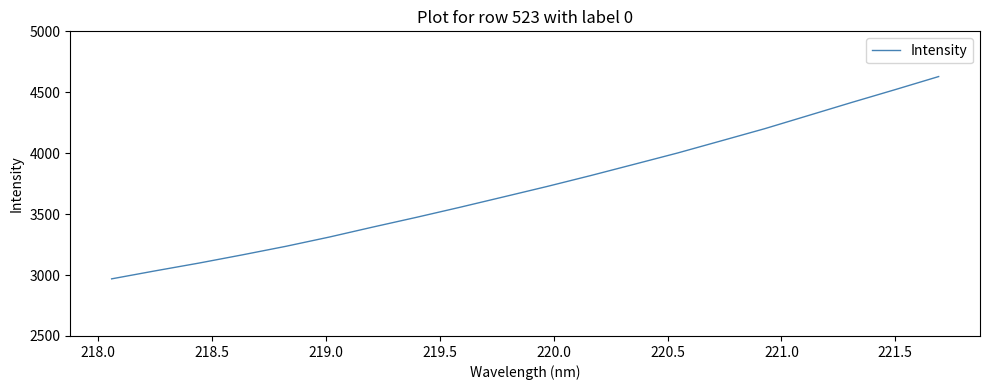

Does the chart have visible grid lines?

No